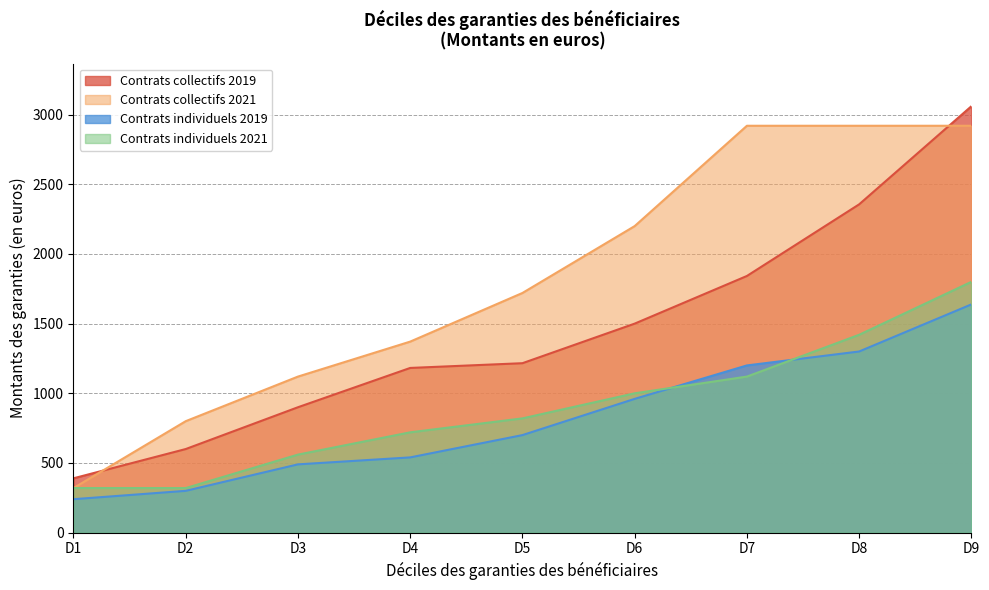

Which series has the largest range (max minus min)?

Contrats collectifs 2019